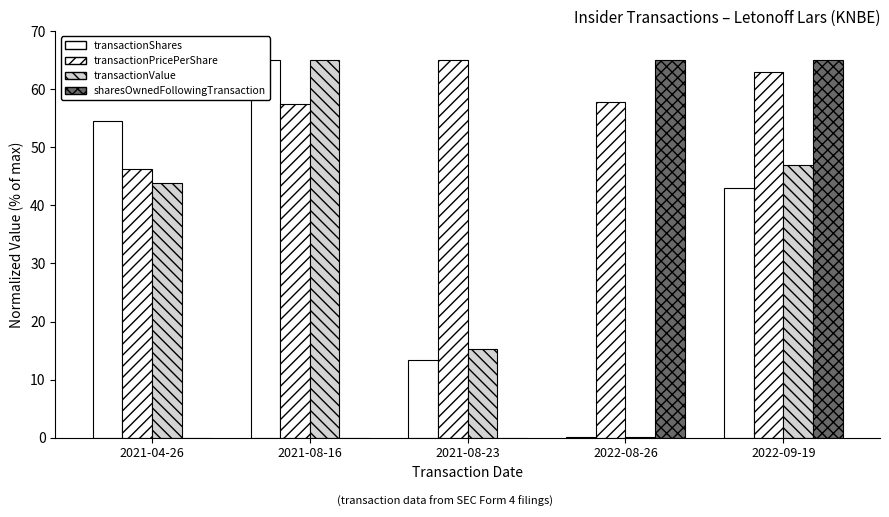

Reading left to right, extract all data points from this chart.

transactionShares: 54.6	65.0	13.4	0.0	42.9
transactionPricePerShare: 46.2	57.5	65.0	57.8	63.0
transactionValue: 43.9	65.0	15.2	0.0	47.0
sharesOwnedFollowingTransaction: 0.0	0.0	0.0	65.0	65.0